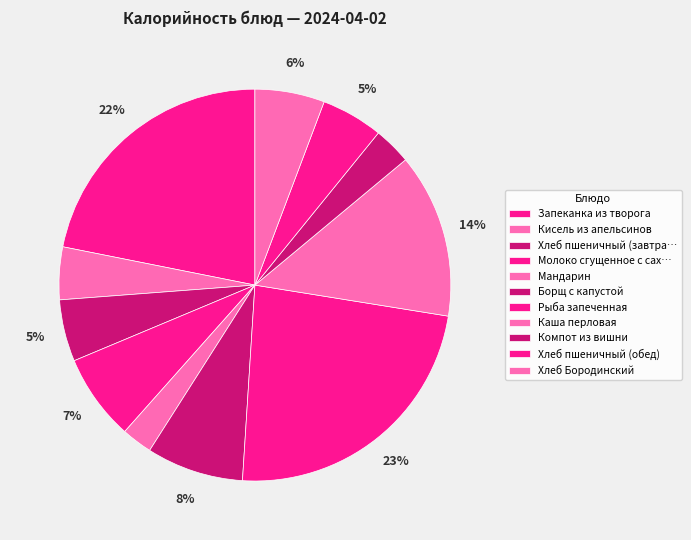

How many slices are in this pie chart?

11